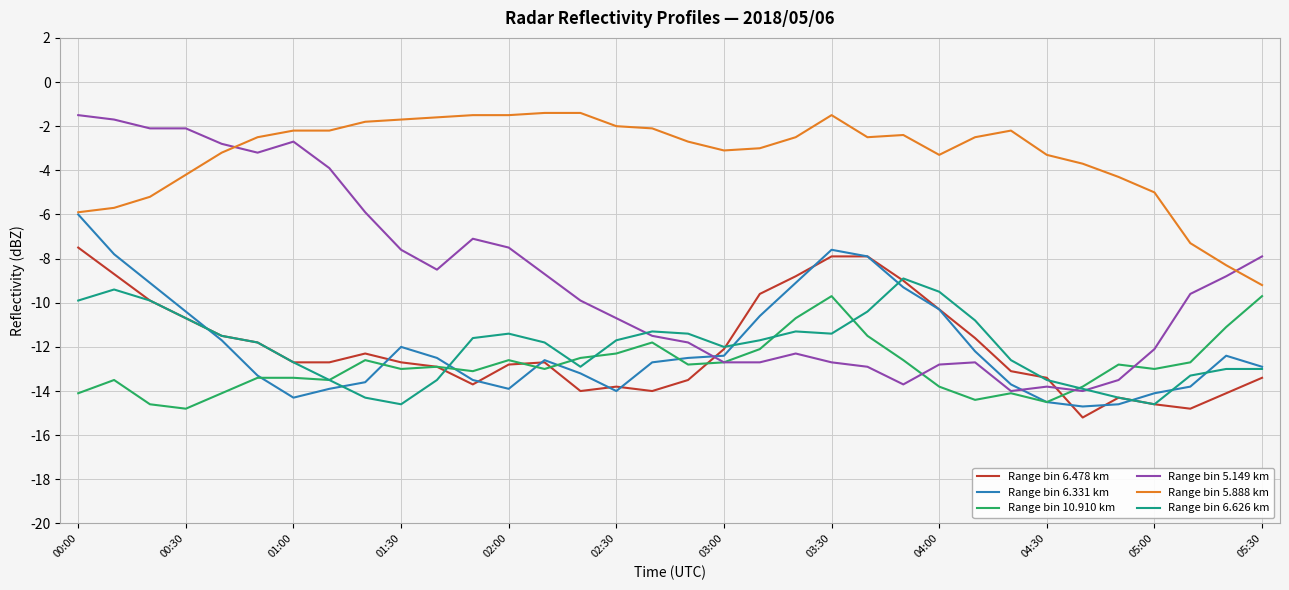

Which series has the largest range (max minus min)?

Range bin 5.149 km